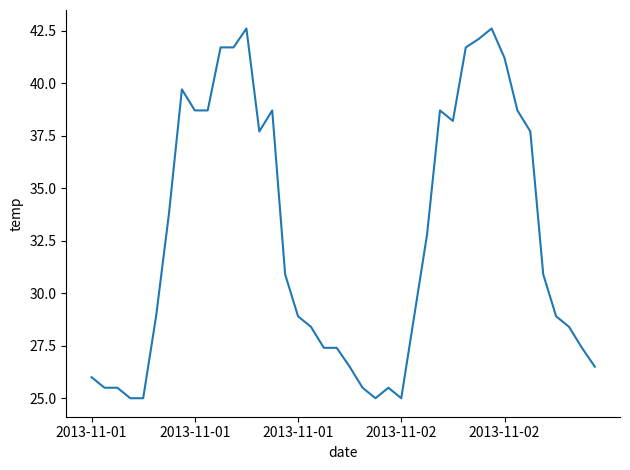

What is the greatest value displayed?

42.6